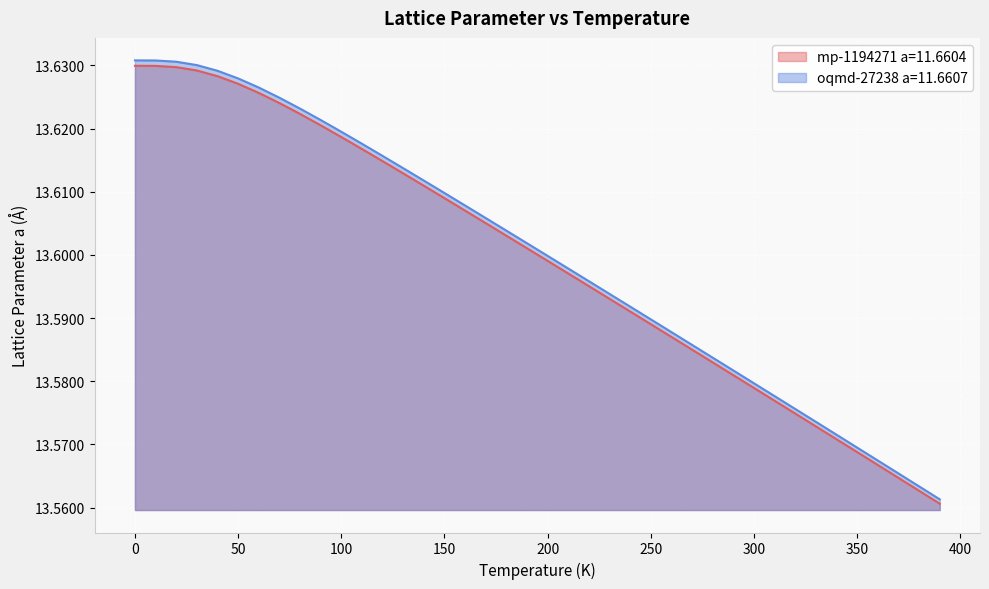

What position from the right is 300.0?

10